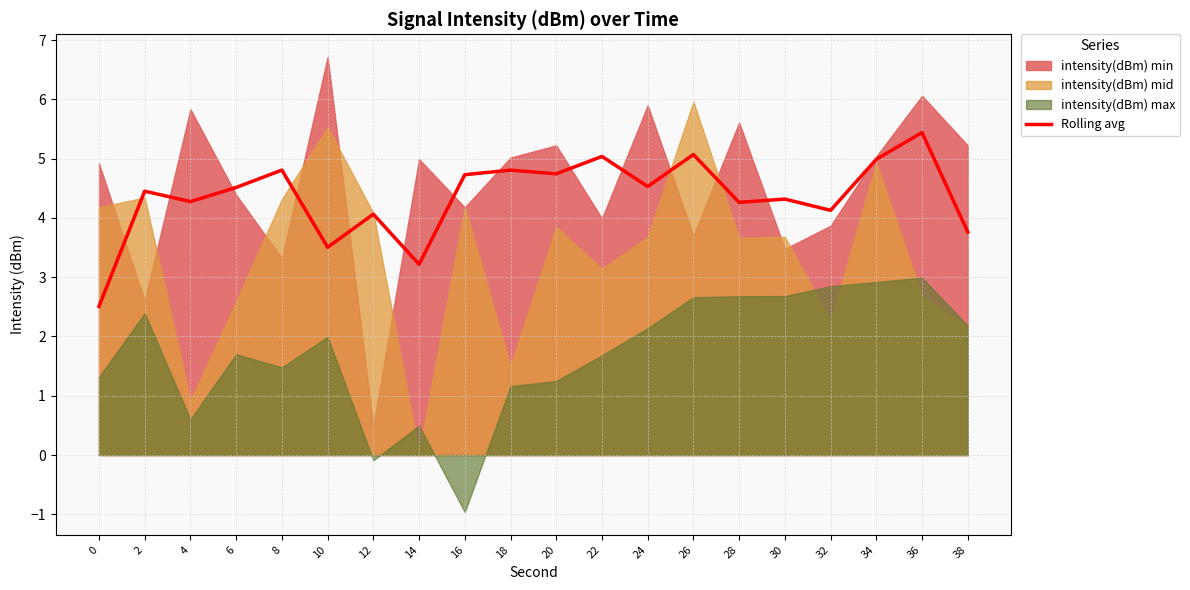

Reading left to right, list all the values displayed in this chart.

2.5	4.5	4.3	4.5	4.8	3.5	4.1	3.2	4.7	4.8	4.7	5.0	4.5	5.1	4.3	4.3	4.1	5.0	5.4	3.8